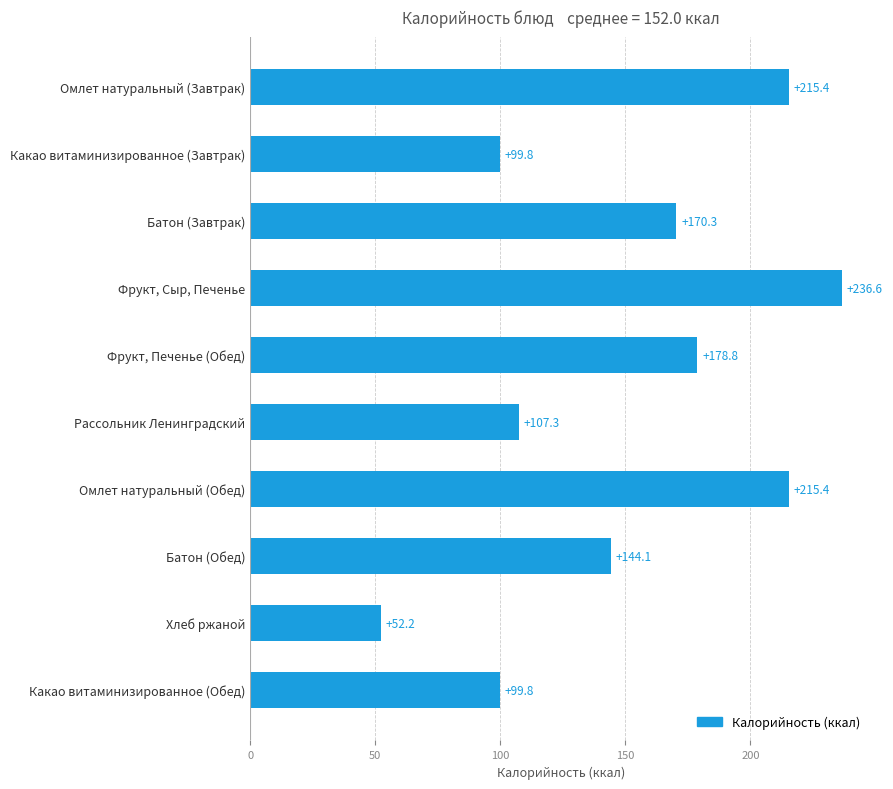

Are the bars horizontal?

Yes